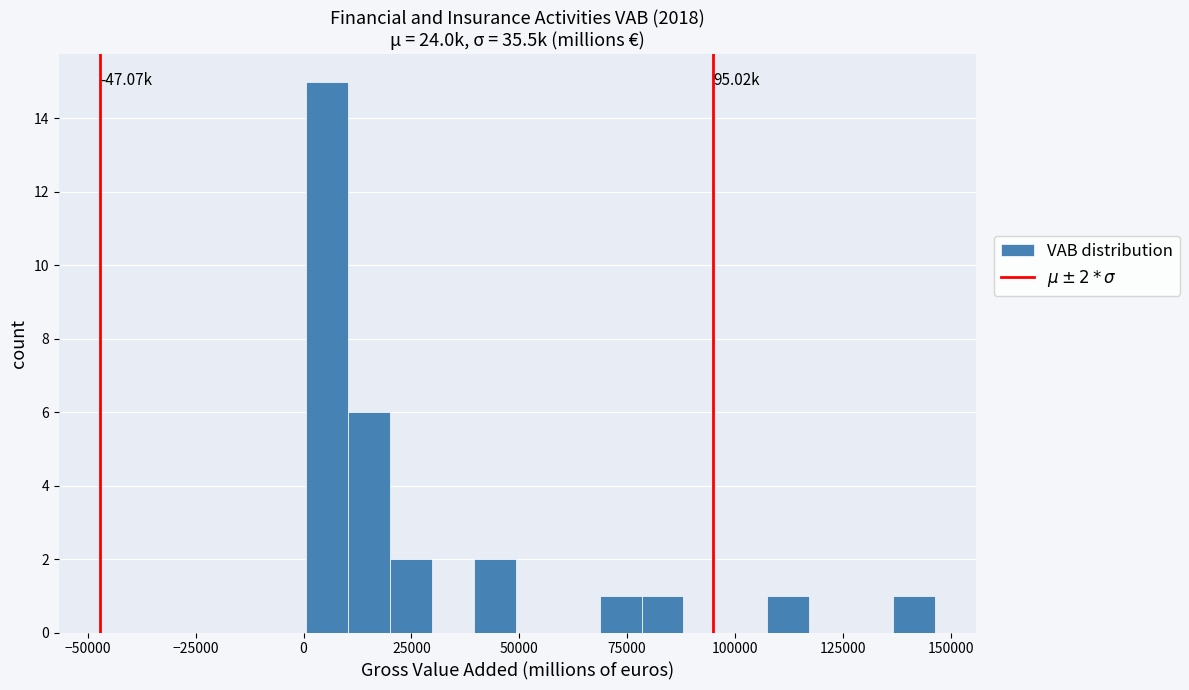

Around what value on the x-axis is the tallest bar? Give the approximate position of its centre, as read against the axis.

5000